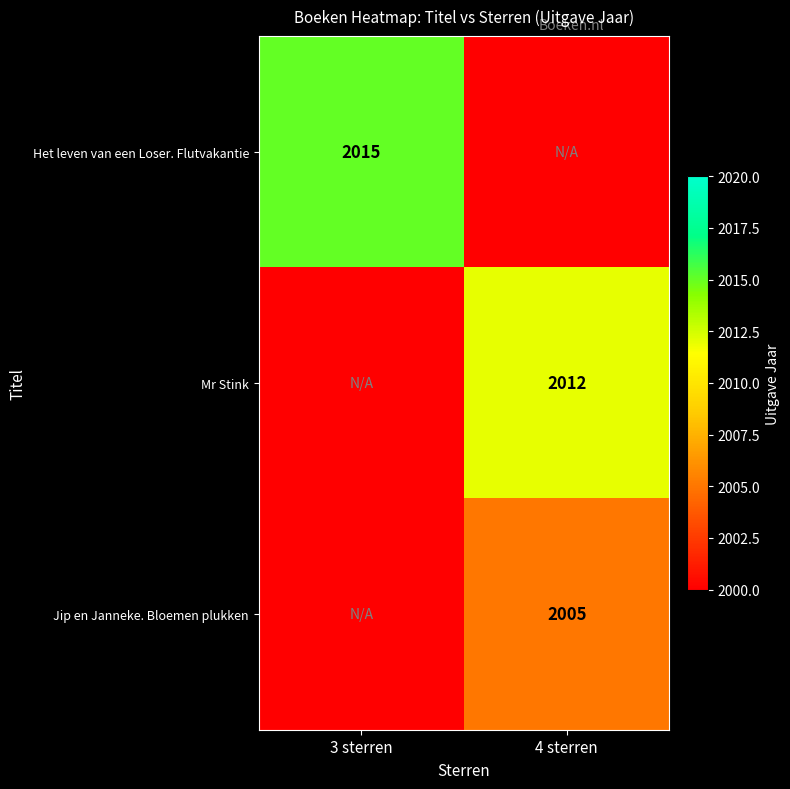

At which category is the sum across all series the highest?

4 sterren